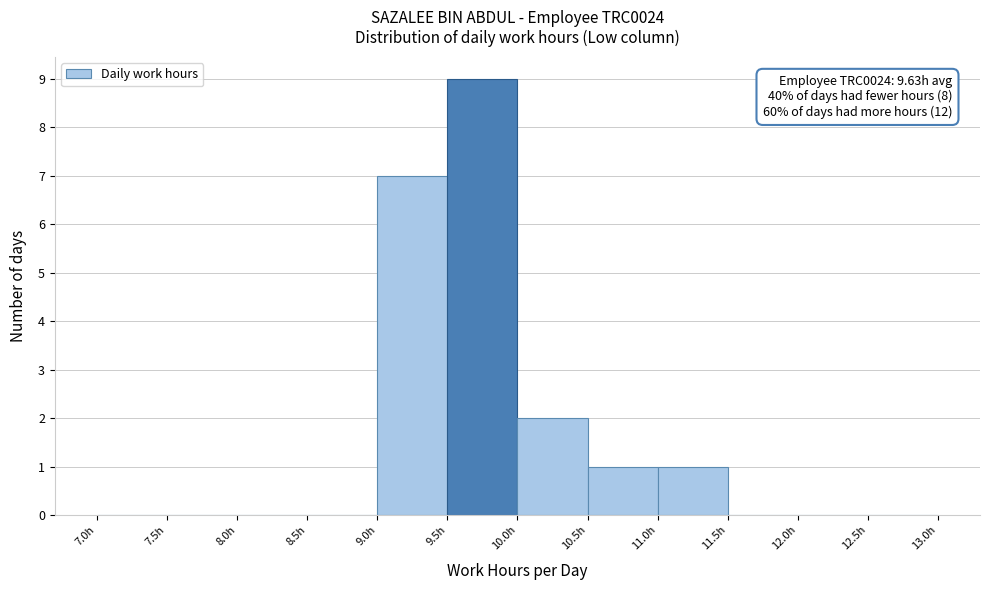

Over which range of the x-axis is the bar tallest?

9.5 to 10.0